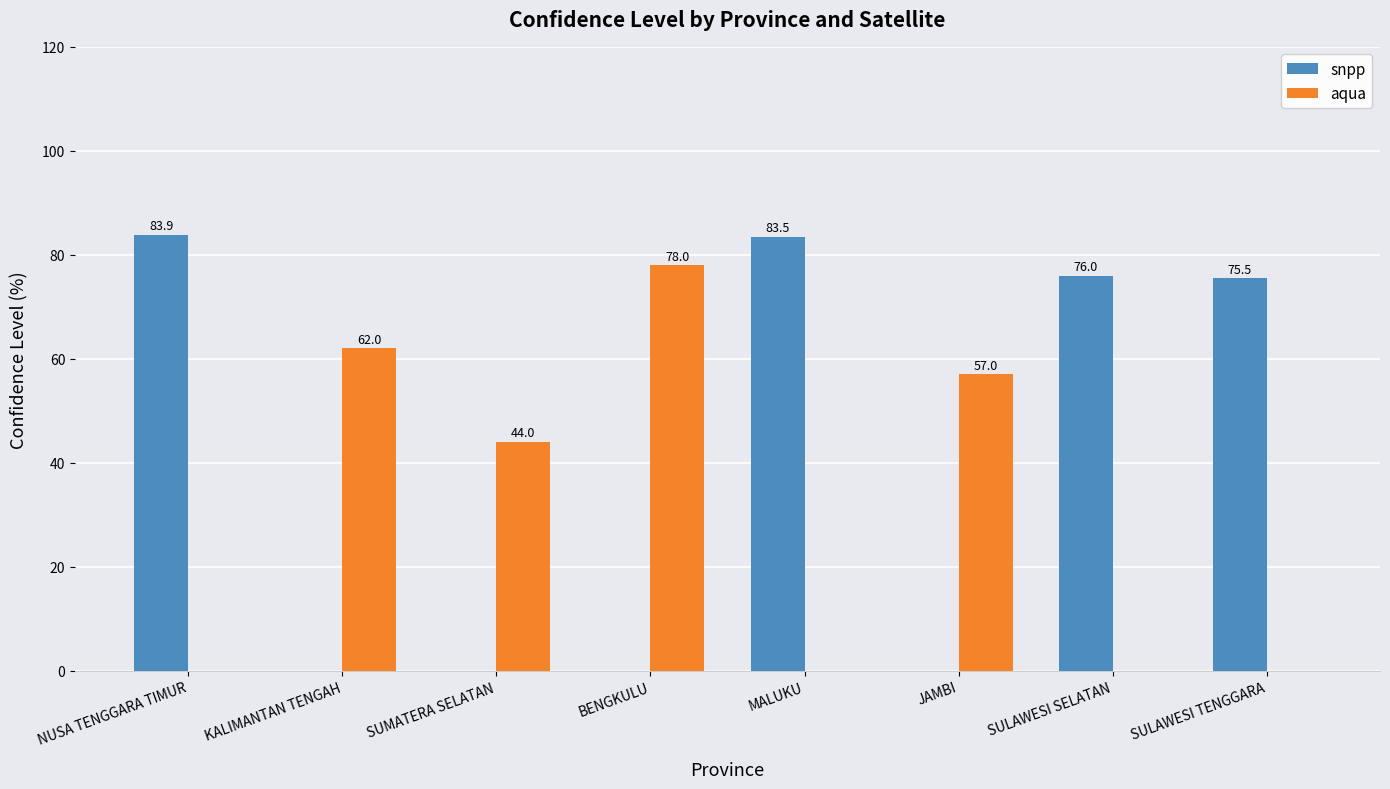

Reading right to left, list all the values displayed in this chart.

snpp: SULAWESI TENGGARA=75.5	SULAWESI SELATAN=76.0	JAMBI=0.0	MALUKU=83.5	BENGKULU=0.0	SUMATERA SELATAN=0.0	KALIMANTAN TENGAH=0.0	NUSA TENGGARA TIMUR=83.9
aqua: SULAWESI TENGGARA=0.0	SULAWESI SELATAN=0.0	JAMBI=57.0	MALUKU=0.0	BENGKULU=78.0	SUMATERA SELATAN=44.0	KALIMANTAN TENGAH=62.0	NUSA TENGGARA TIMUR=0.0